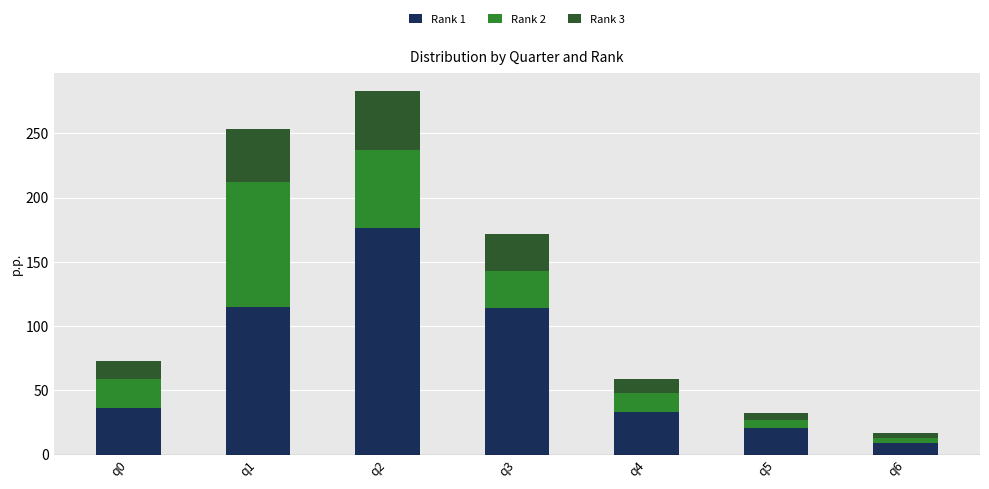

Count the number of data series in this chart.

3